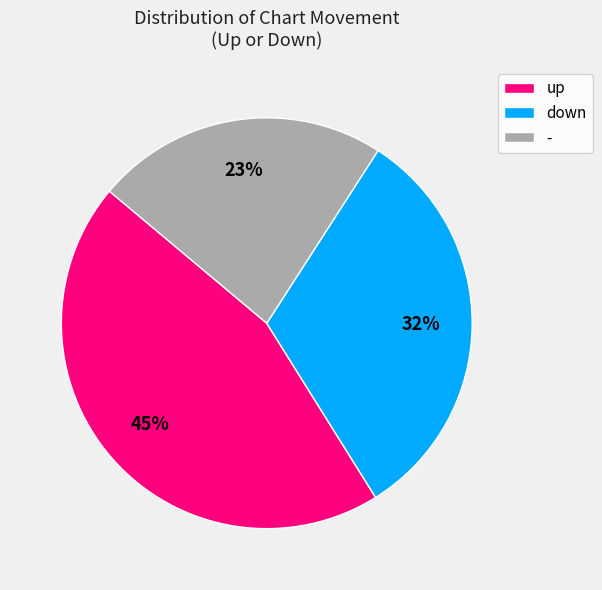

Is the sum of down and up greater than half?

Yes